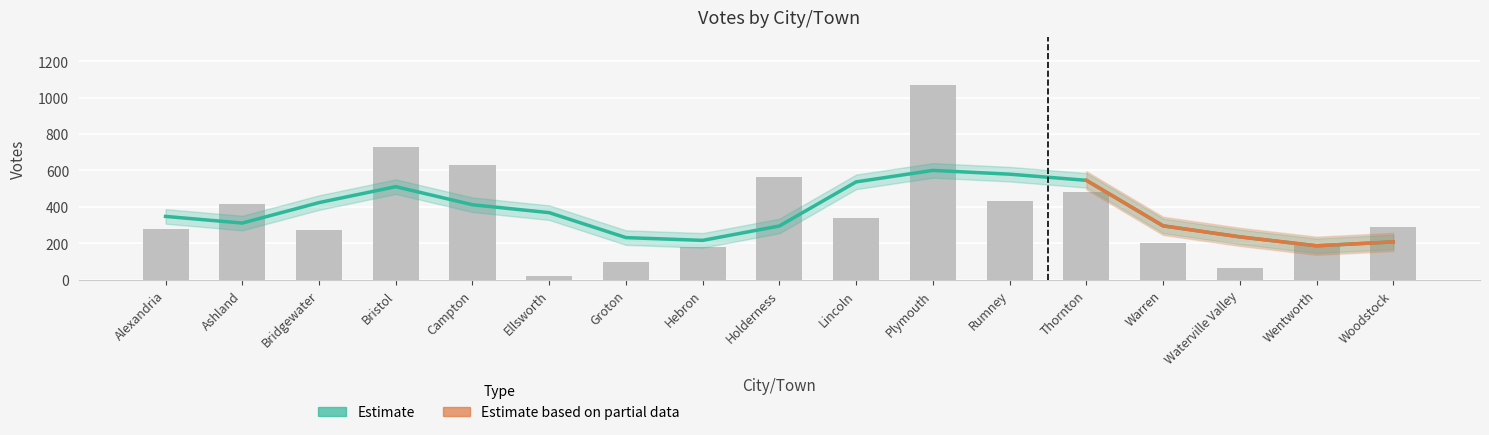

Reading left to right, what are all the values shown in this chart?

Alexandria=277	Ashland=418	Bridgewater=272	Bristol=726	Campton=627	Ellsworth=21	Groton=98	Hebron=179	Holderness=566	Lincoln=337	Plymouth=1066	Rumney=431	Thornton=483	Warren=202	Waterville Valley=67	Wentworth=189	Woodstock=287